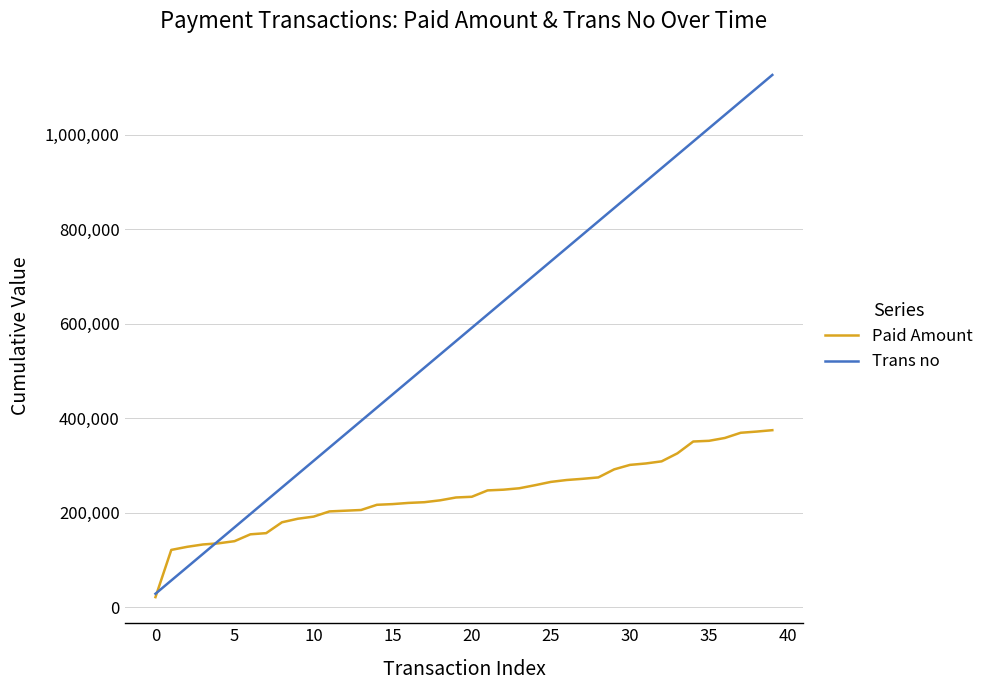

Rank the series by their maximum value, from lowest to highest.

Paid Amount, Trans no